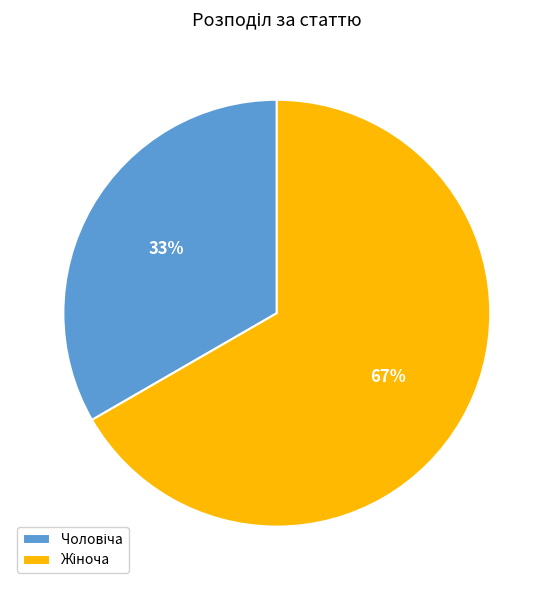

To the nearest percent, what is the average slice percentage?

50%